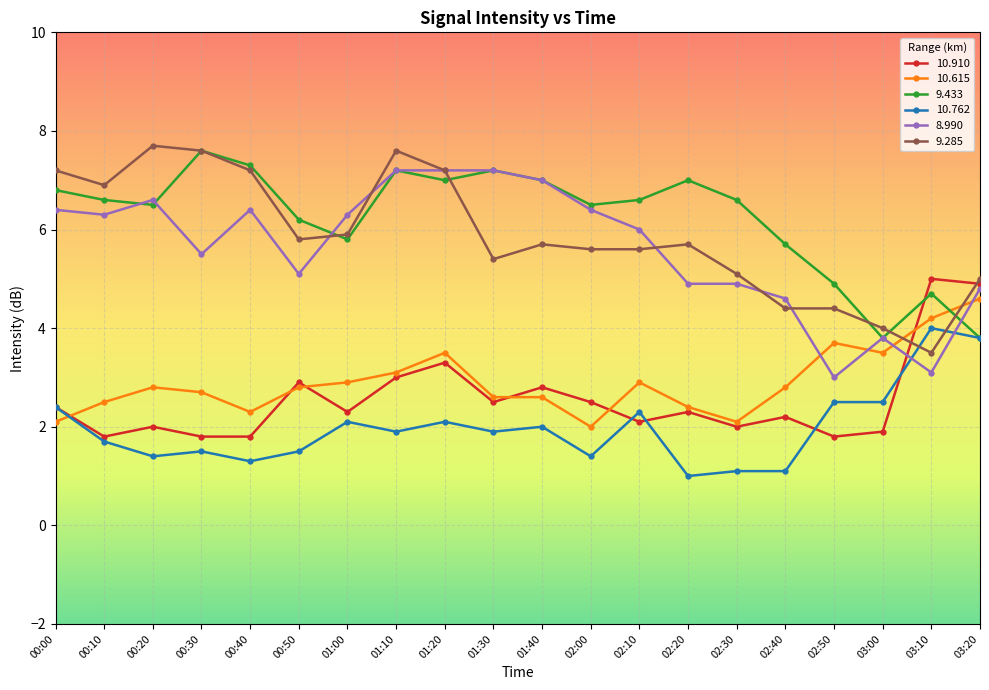

What is the value of the 9.433 point at the 8th from the left?

7.2